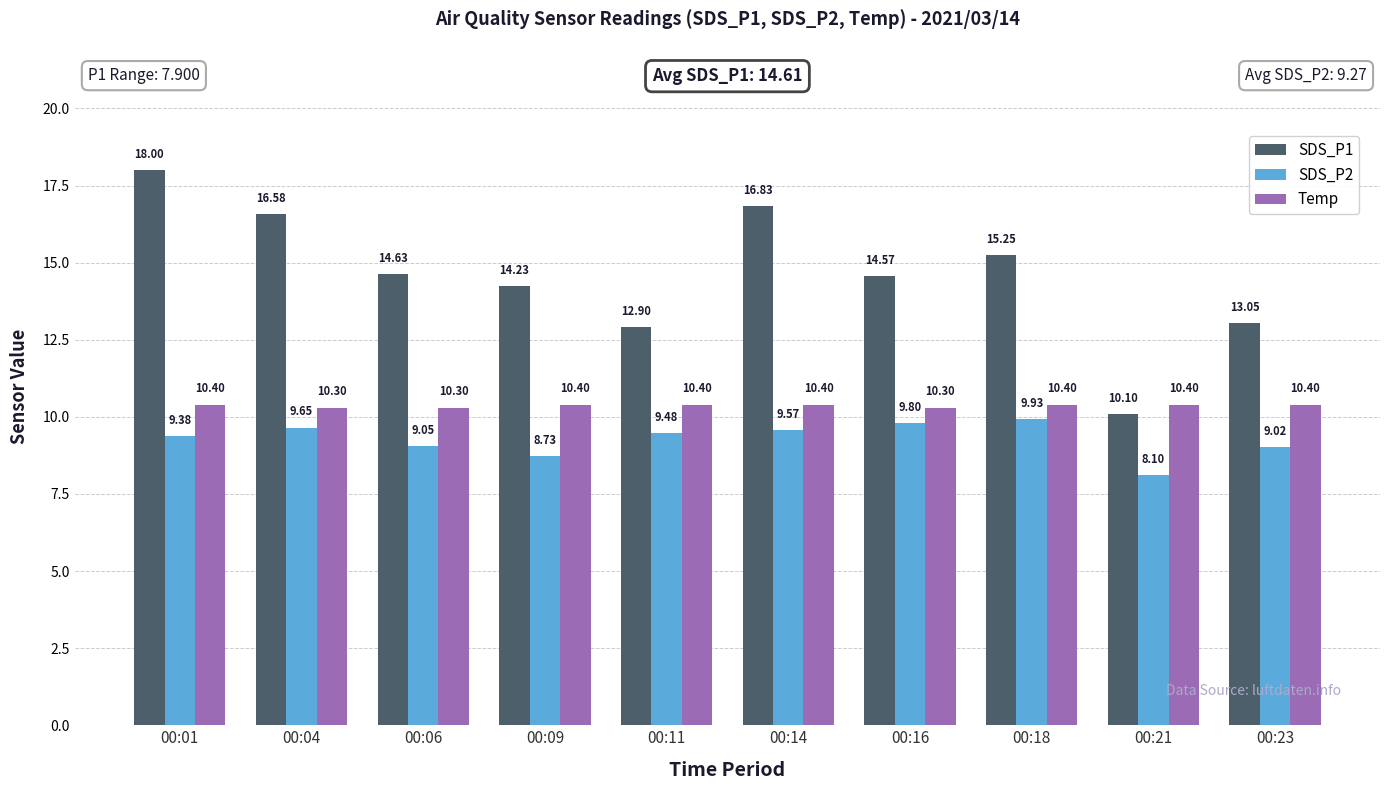

What is the difference between the maximum and second lowest values in the SDS_P1 series?

5.1